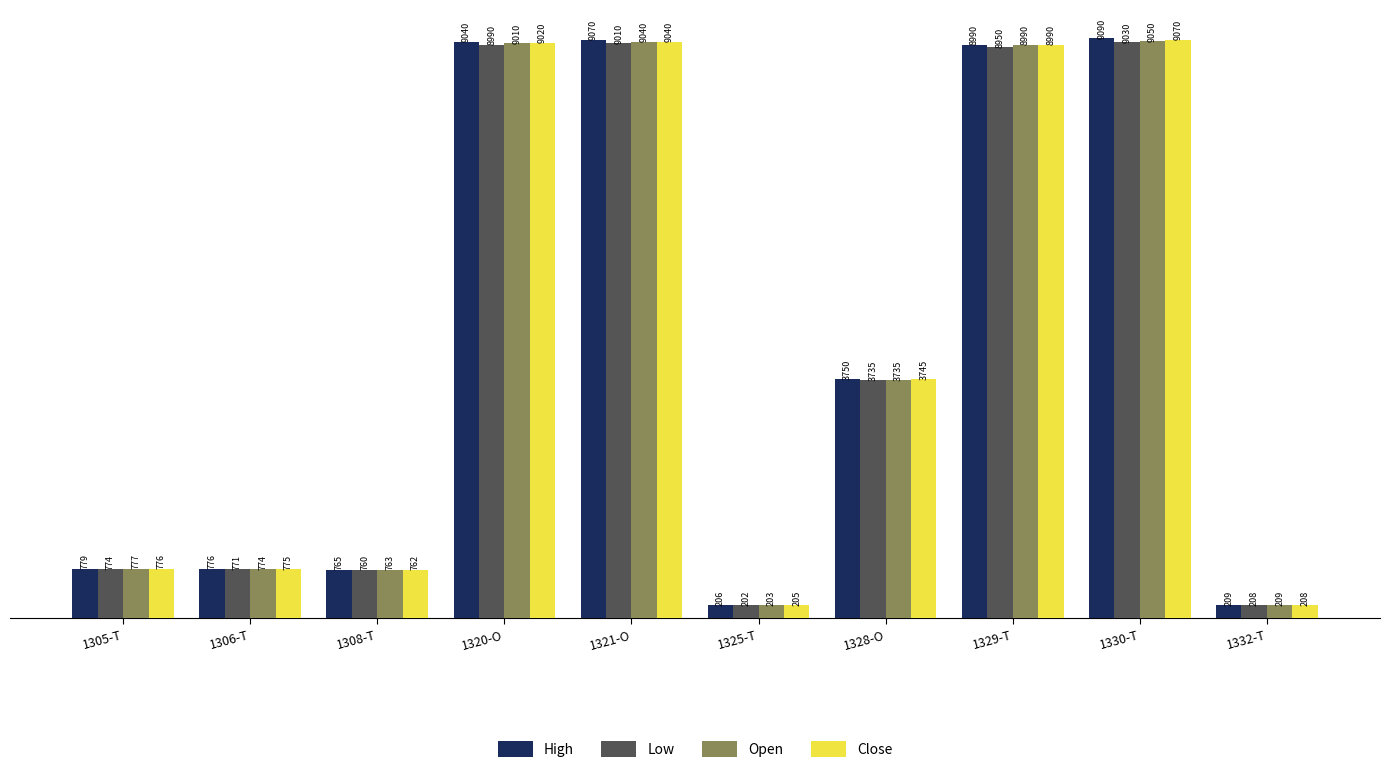

What is the label of the 5th bar from the left?

1321-O